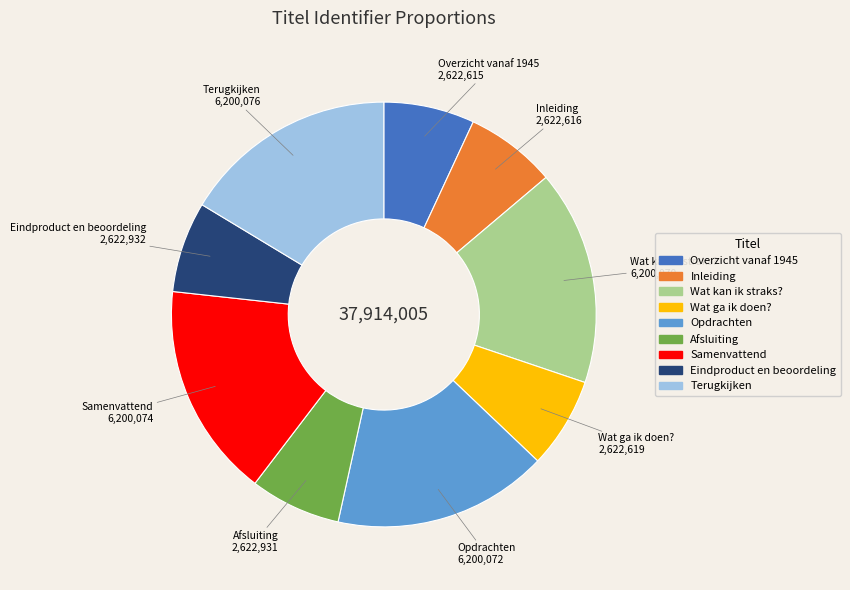

The Eindproduct en beoordeling slice represents 17% of the pie. True or false?

False